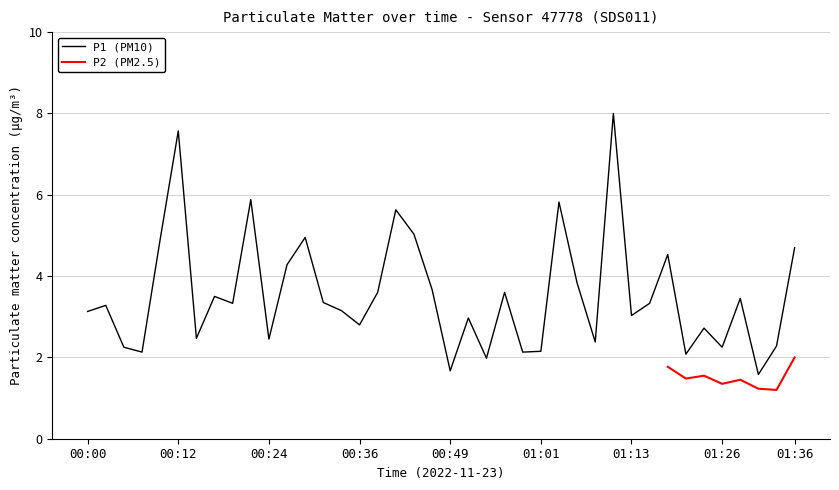

At which category does the chart reach its minimum across all series?

01:31